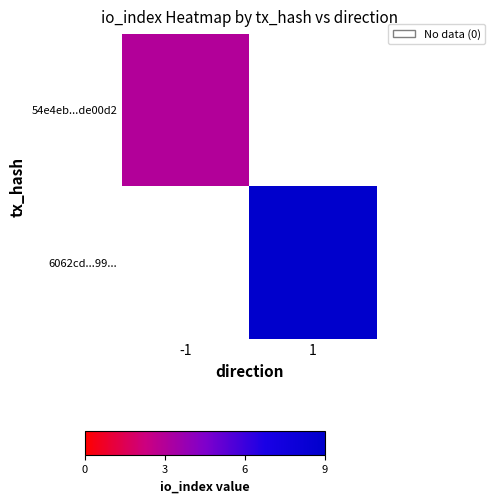

Is the value of 54e4eb...de00d2 at 1 greater than the value of 6062cd...99... at -1?

No